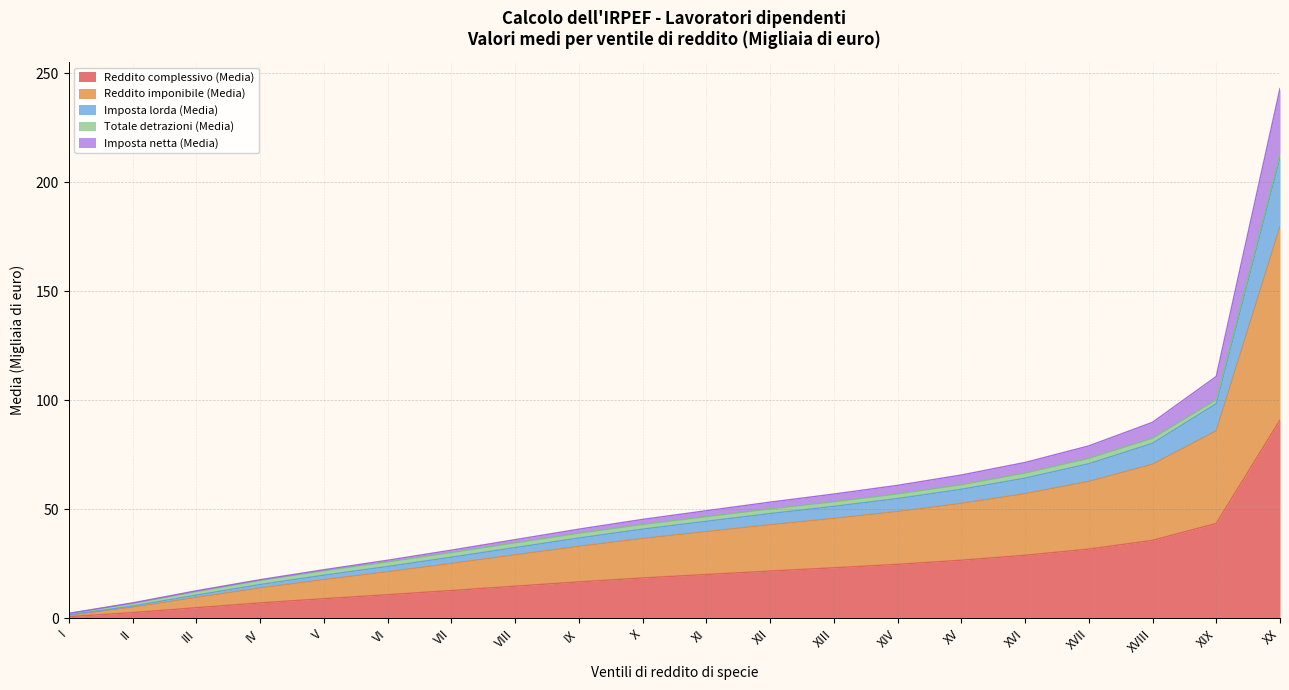

Is it true that Reddito complessivo (Media) equals 24.7 at XIV?

True